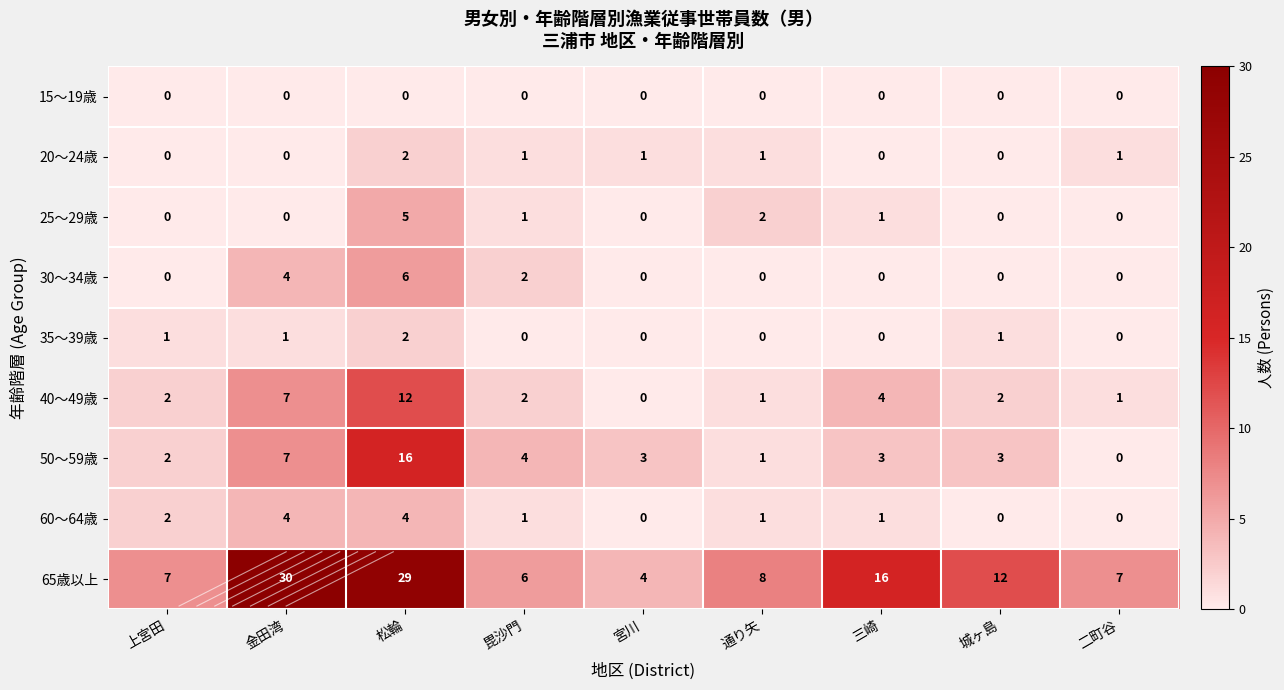

True or false: 20～24歳 has a value of 1 at 通り矢.

True